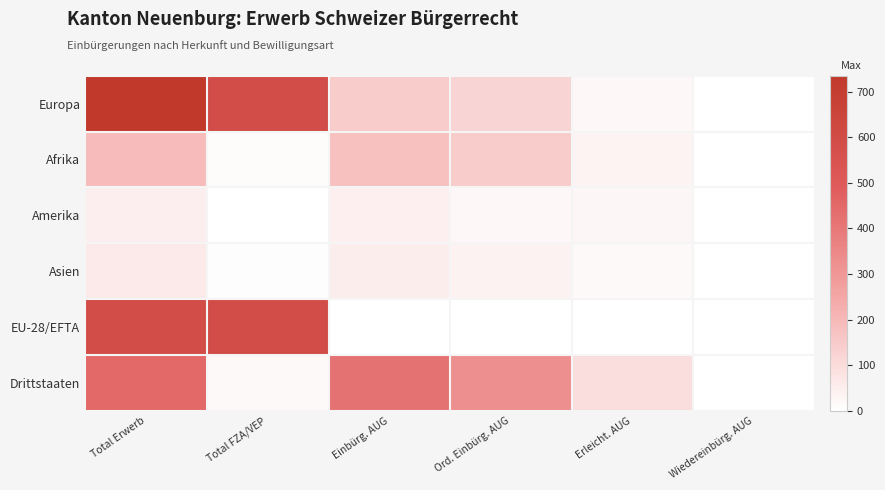

How many categories are shown in the chart?

6